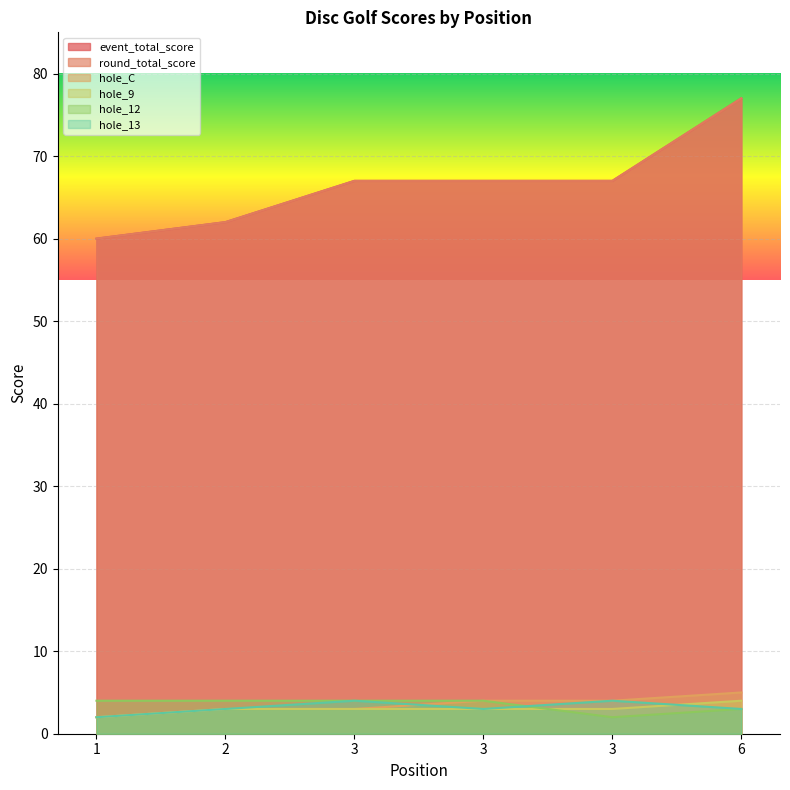

The value of round_total_score at 3 is 94. True or false?

False